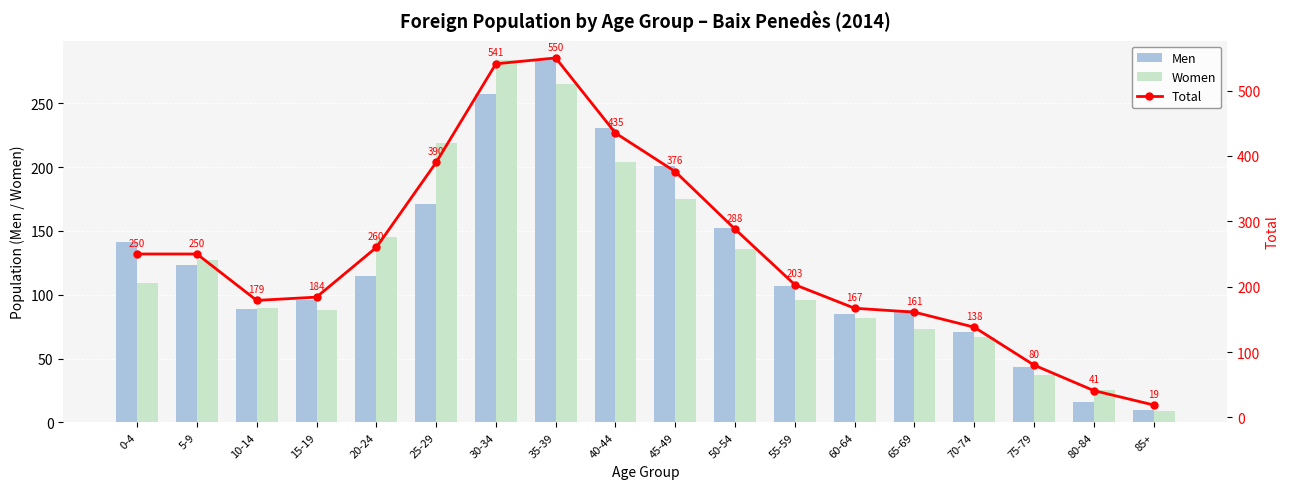

How many series are shown in this chart?

3